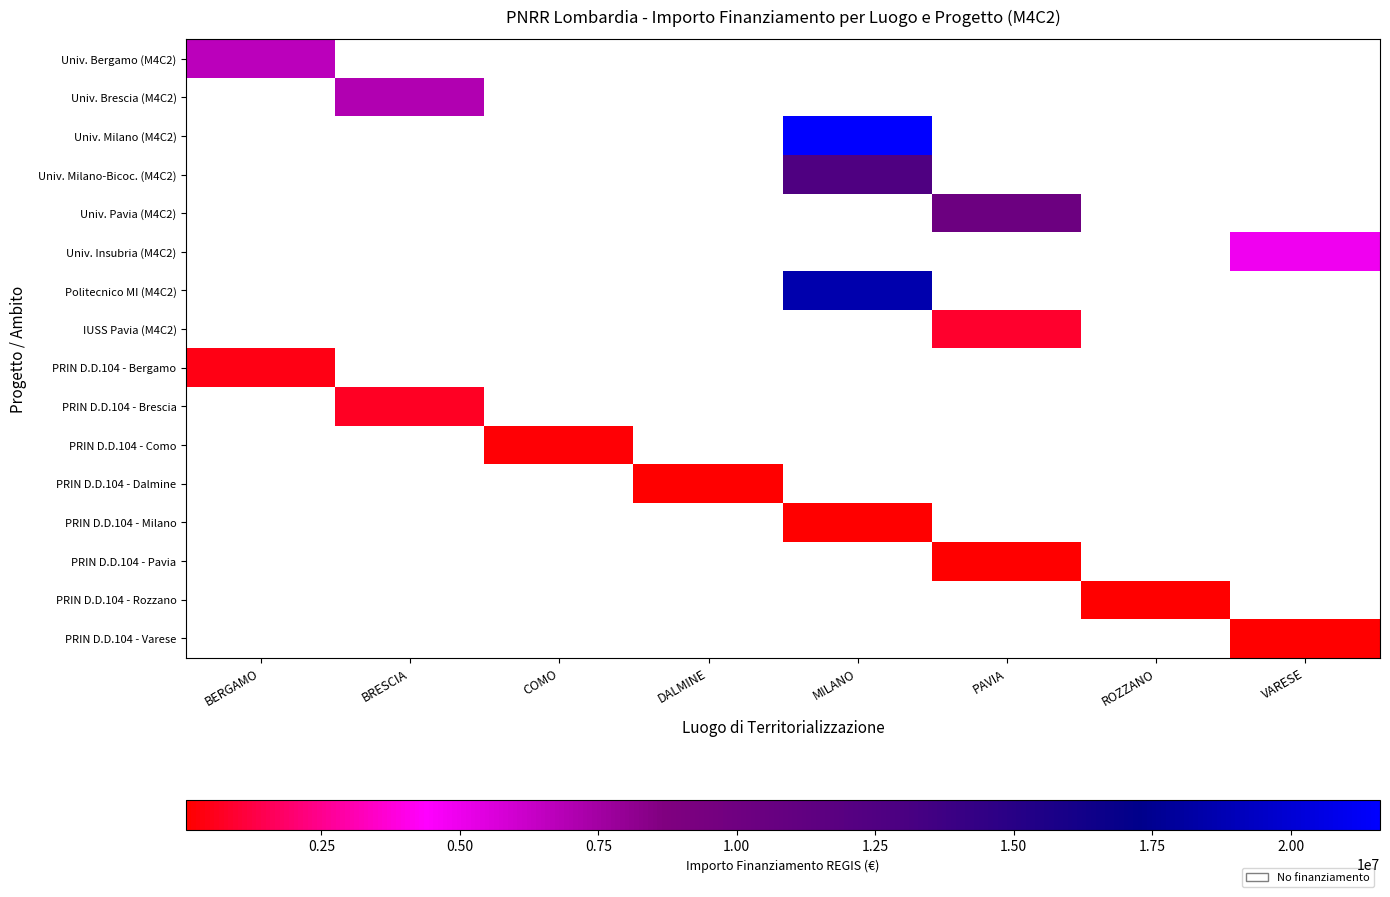

At DALMINE, list the series in order from smallest to largest.

Univ. Bergamo (M4C2), Univ. Brescia (M4C2), Univ. Milano (M4C2), Univ. Milano-Bicoc. (M4C2), Univ. Pavia (M4C2), Univ. Insubria (M4C2), Politecnico MI (M4C2), IUSS Pavia (M4C2), PRIN D.D.104 - Bergamo, PRIN D.D.104 - Brescia, PRIN D.D.104 - Como, PRIN D.D.104 - Dalmine, PRIN D.D.104 - Milano, PRIN D.D.104 - Pavia, PRIN D.D.104 - Rozzano, PRIN D.D.104 - Varese